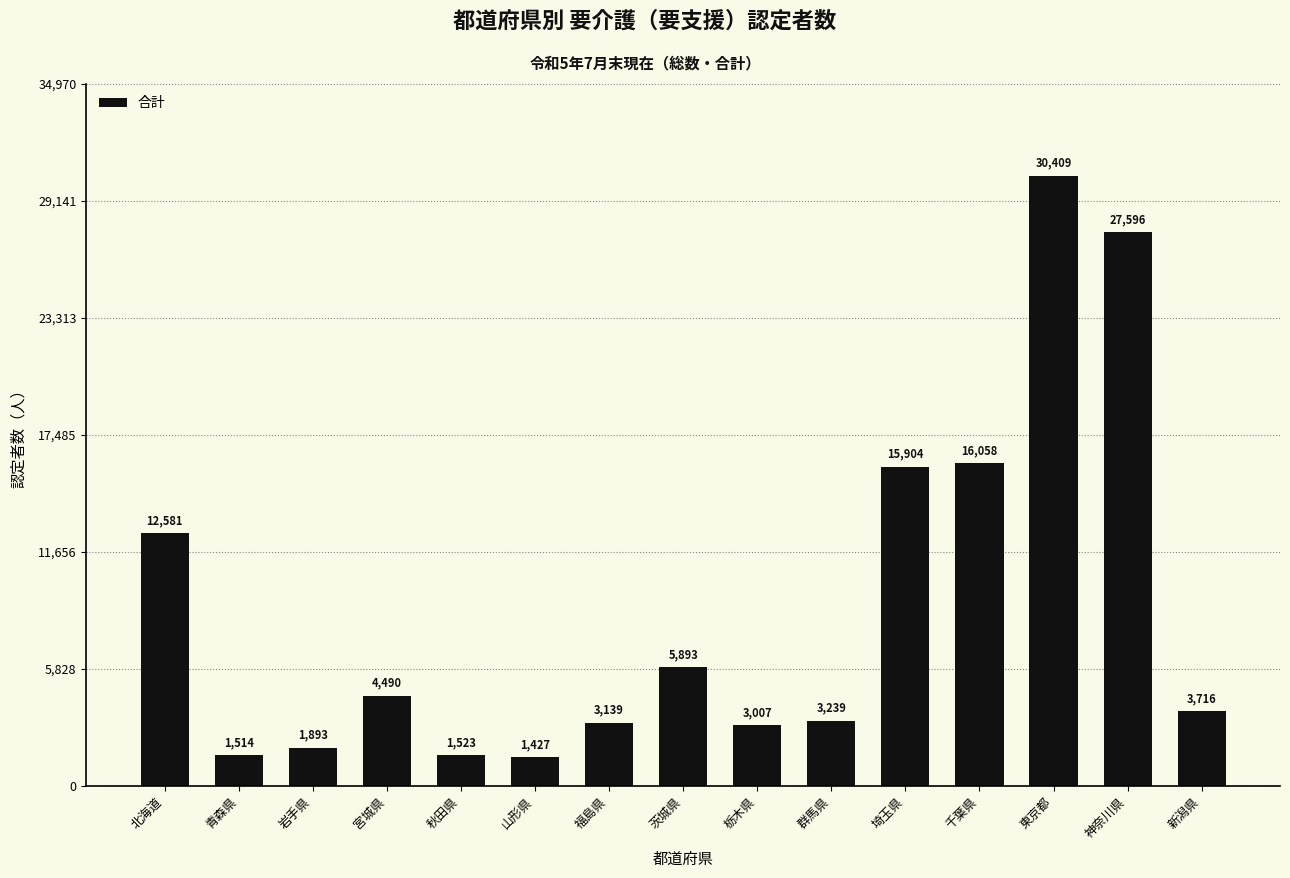

At which label does the data first exceed 3716?

北海道